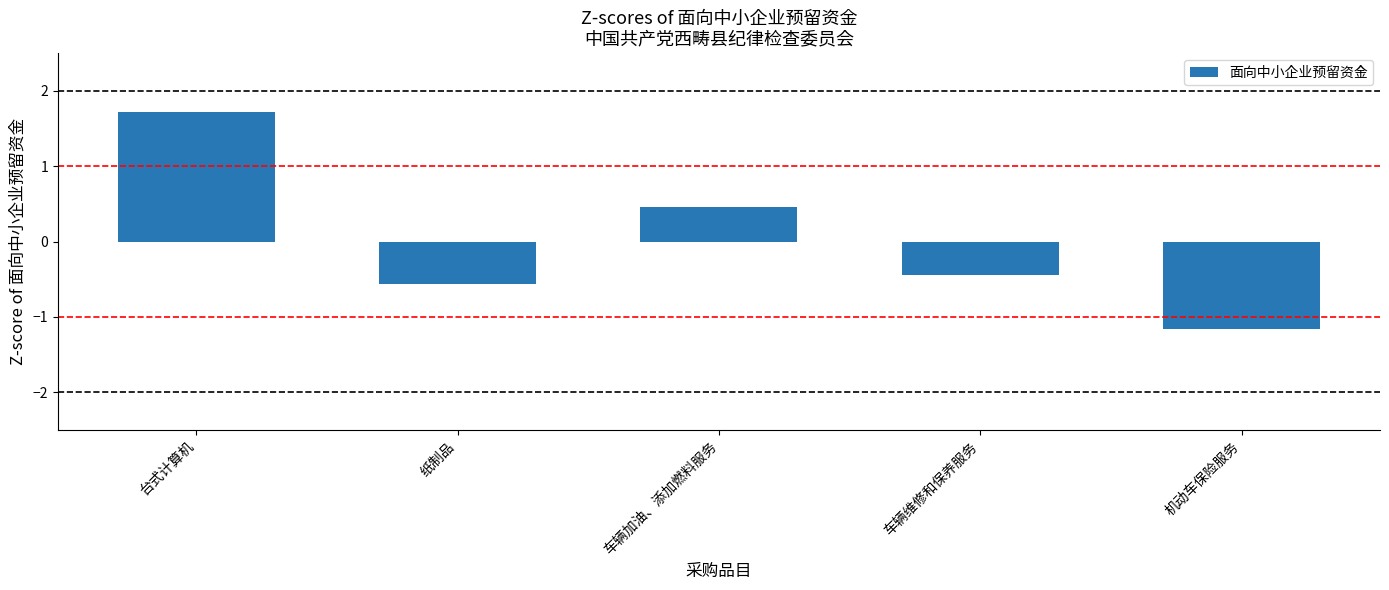

Reading right to left, extract all data points from this chart.

-1.2	-0.4	0.5	-0.6	1.7